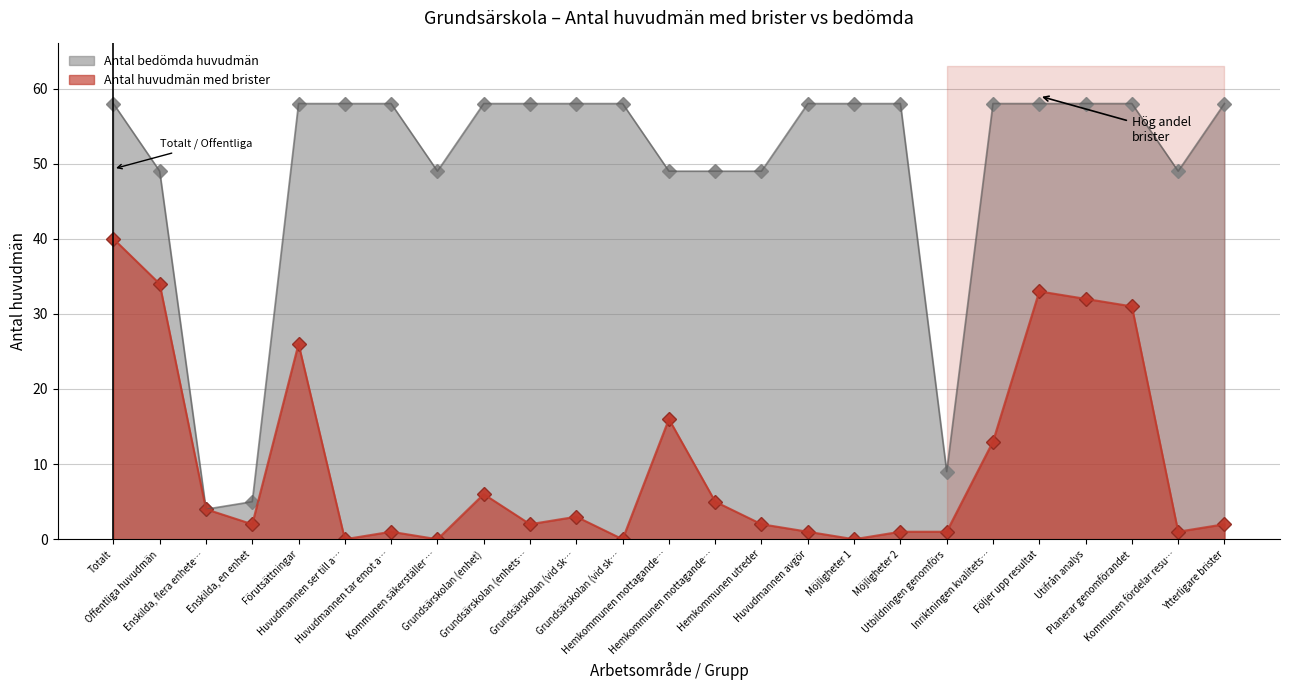

How many data points in Antal huvudmän med brister are above 2?

12